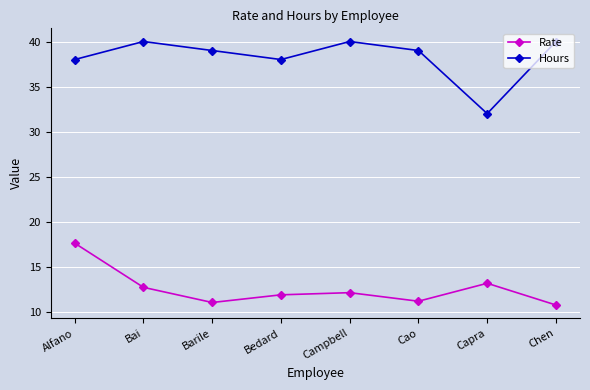

True or false: Rate and Hours intersect in this chart.

False